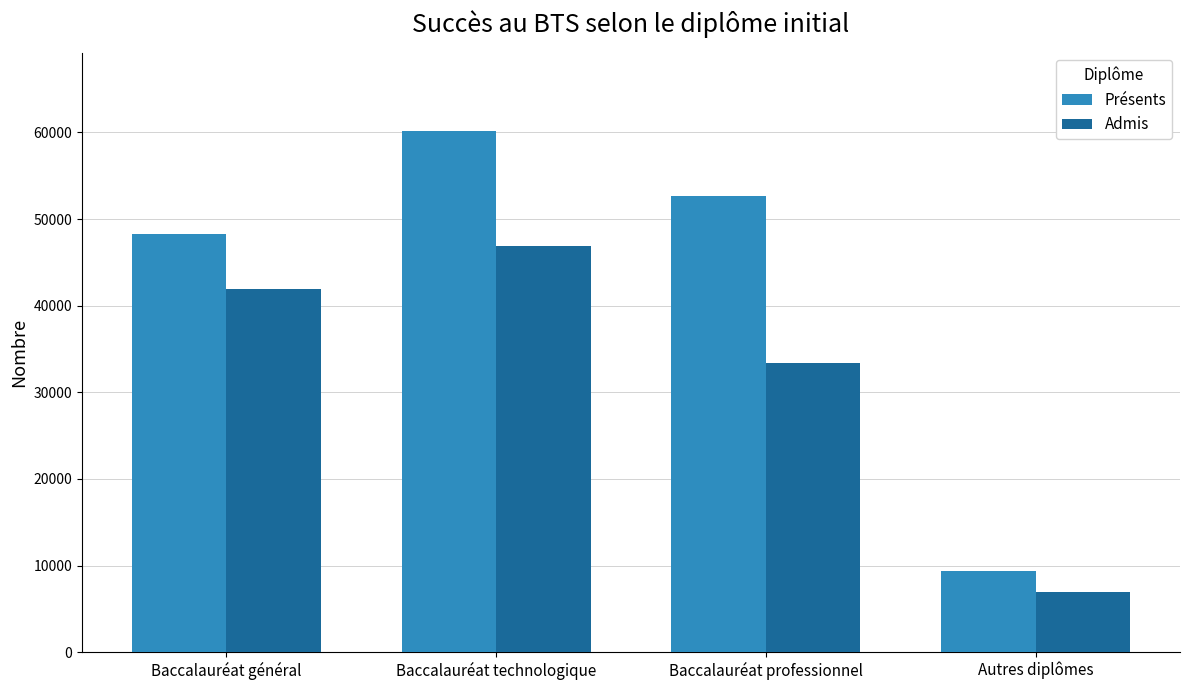

Is it true that Admis equals 46863 at Baccalauréat technologique?

True